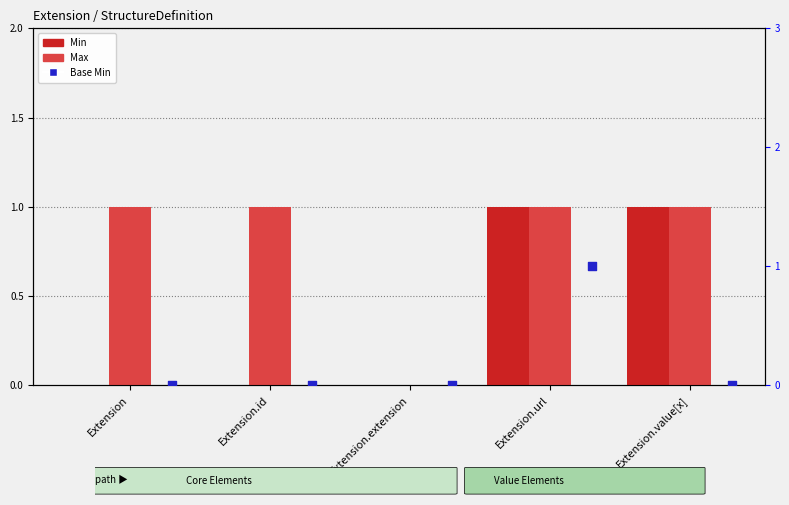

Which series contains the highest Y value?

Min